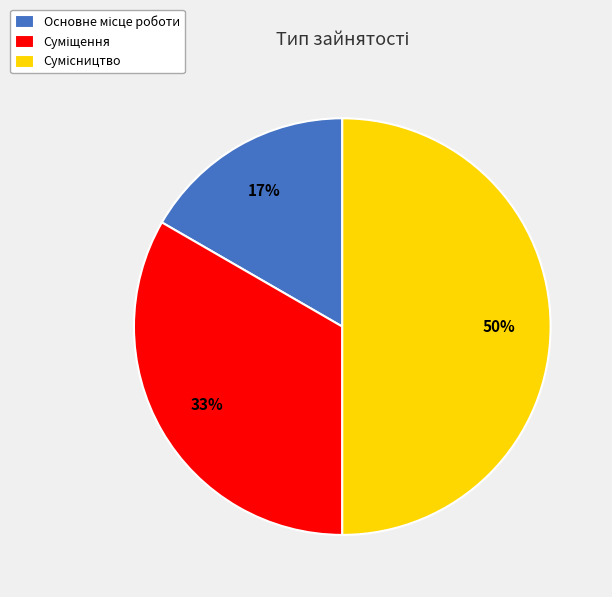

The Сумісництво slice represents 40% of the pie. True or false?

False